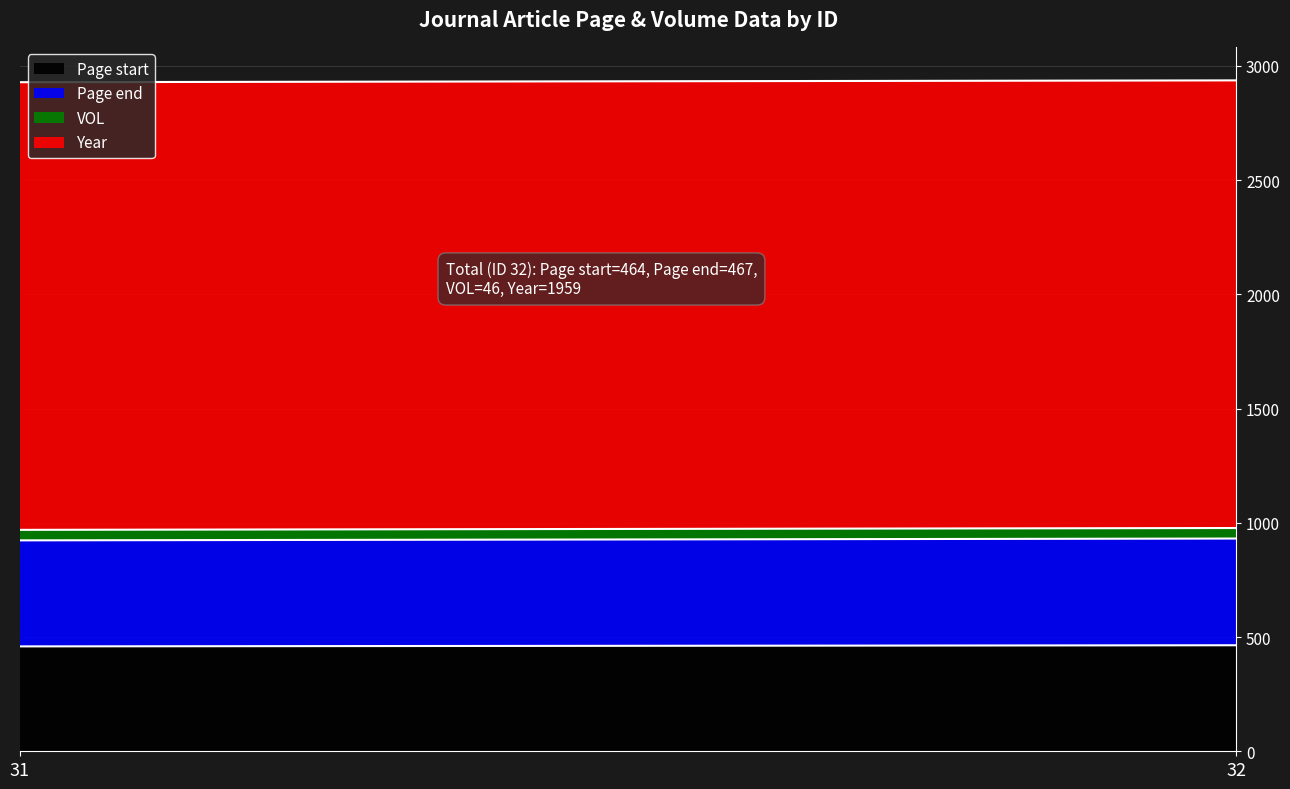

Reading left to right, extract all data points from this chart.

Page start: 31=459	32=464
Page end: 31=464	32=467
VOL: 31=46	32=46
Year: 31=1959	32=1959